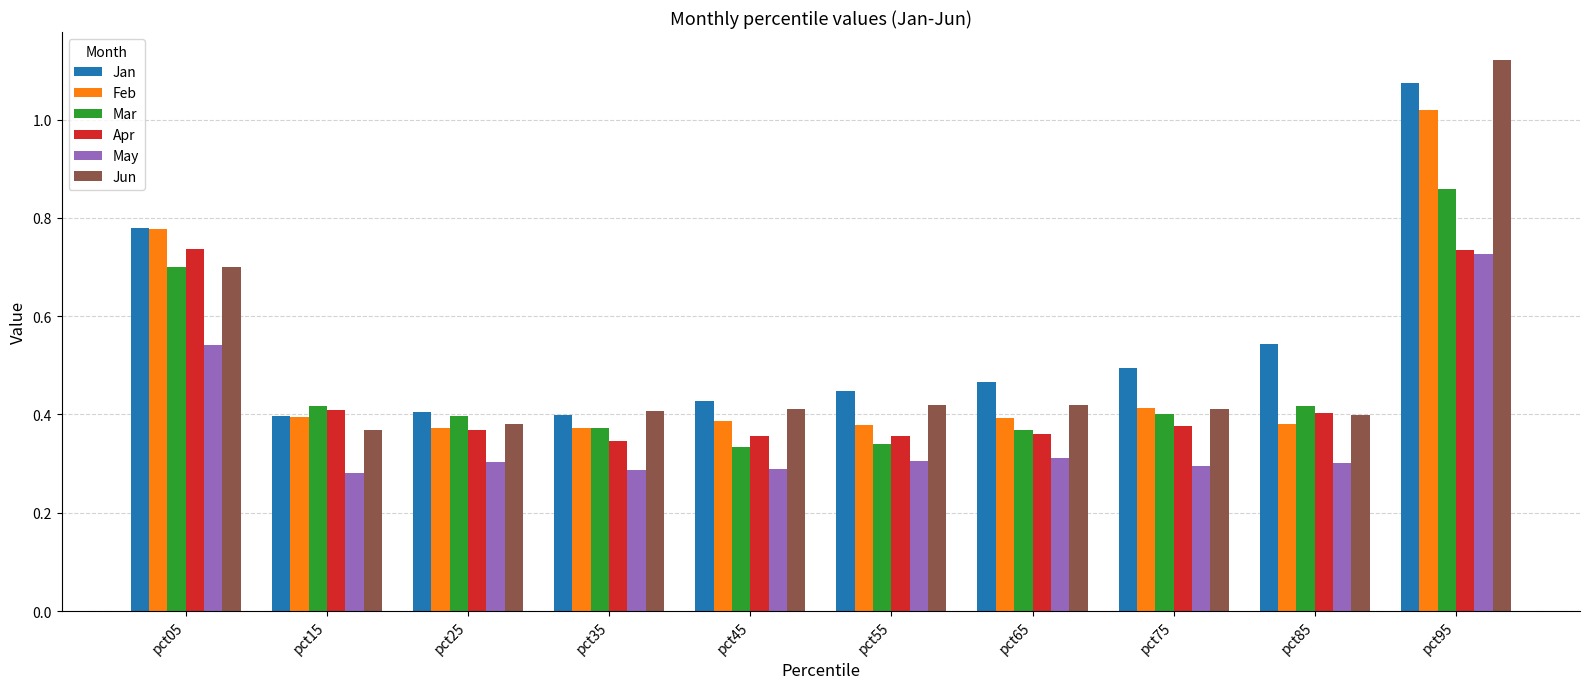

How many groups of bars are there?

10